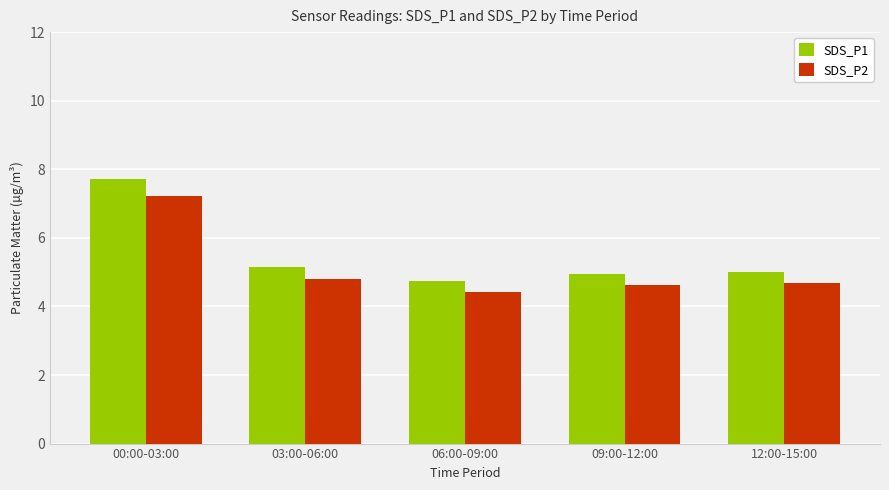

Which series has the largest total across all categories?

SDS_P1